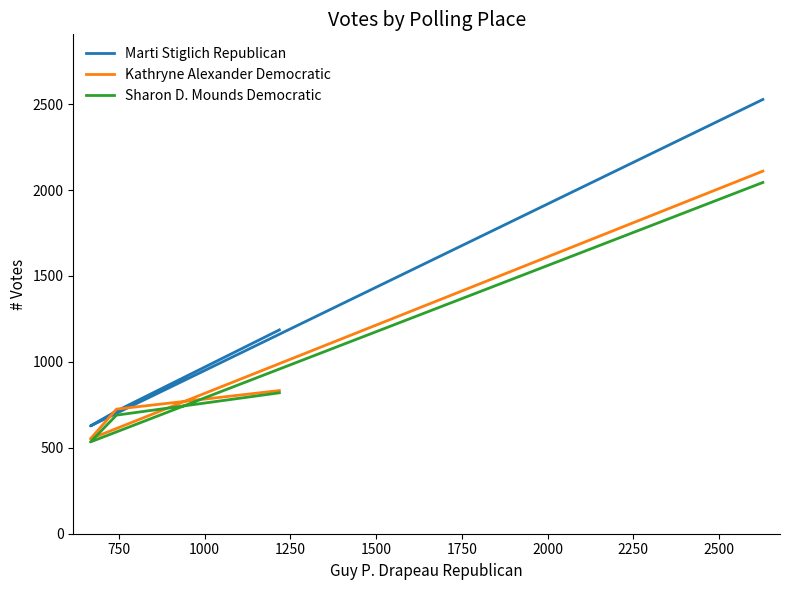

What is the average value of the Sharon D. Mounds Democratic series?

1022